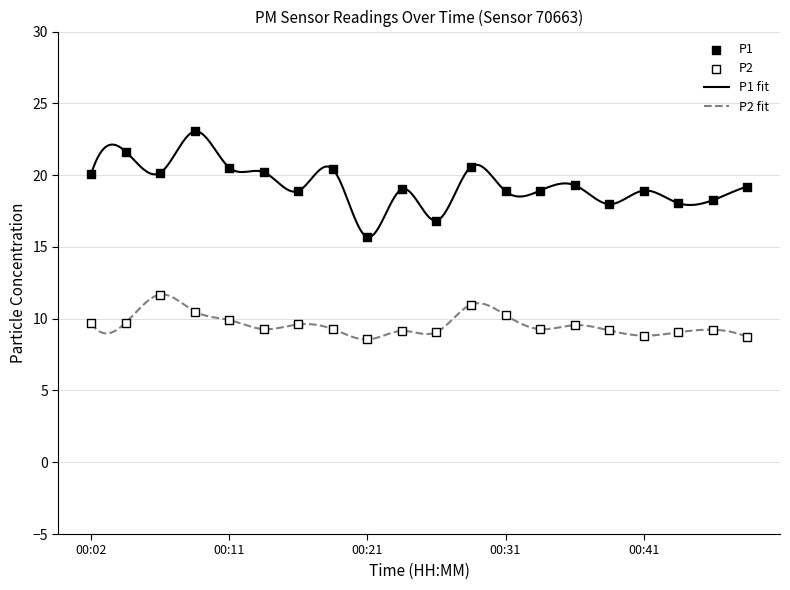

What is the total value across all series at 00:29?

31.6